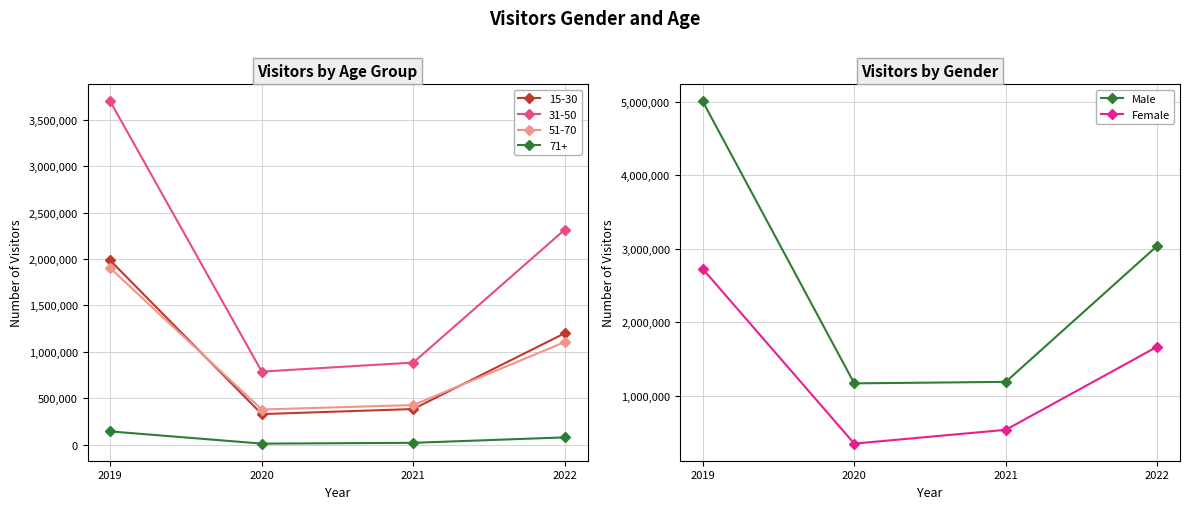

How many interior local valleys does the Male series have?

1